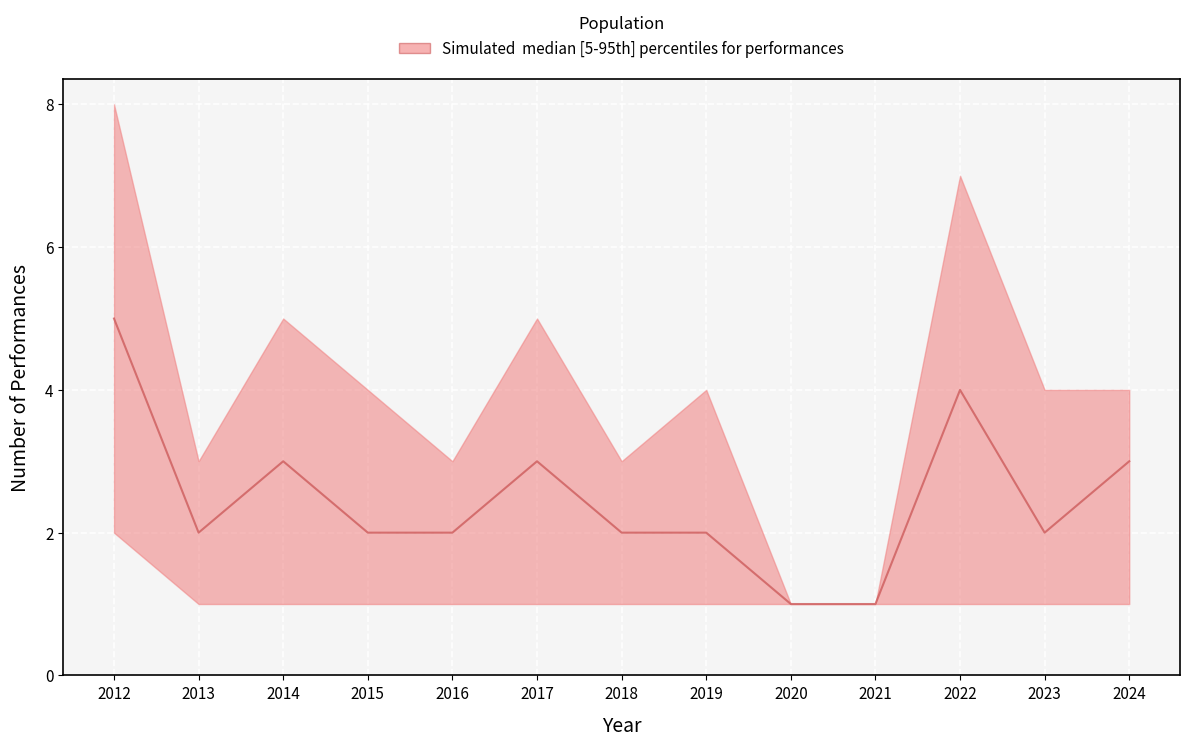

List the labels in order of upper value, smallest first.

2020, 2021, 2013, 2016, 2018, 2015, 2019, 2023, 2024, 2014, 2017, 2022, 2012